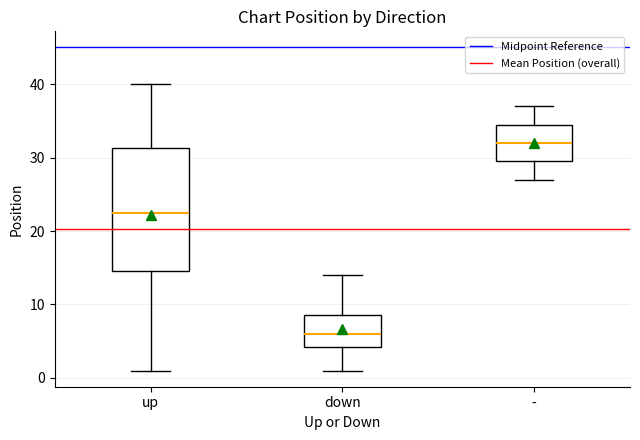

Reading left to right, transcribe this box plot: for each box, give where its median line is, the range the box spans, and where its two whiskers end, as read against the y-axis. The values are not printed on the chart, so give them approximately, as read against the axis.

up: median 23, box 15 to 31, whiskers 1 to 40
down: median 6, box 4 to 9, whiskers 1 to 14
-: median 32, box 30 to 35, whiskers 27 to 37